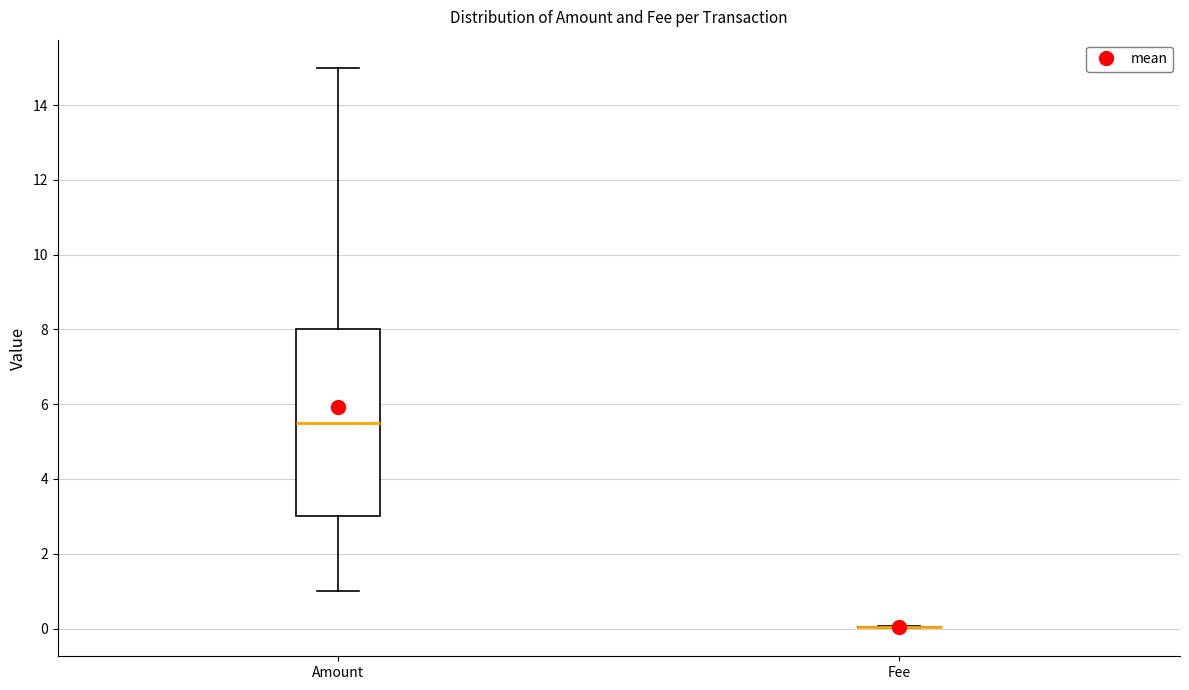

Reading left to right, read every box against the y-axis: the position of its median line, the range the box covers, and the ends of its whiskers. The values are not printed on the chart, so give them approximately, as read against the axis.

Amount: median 5.6, box 3.0 to 8.0, whiskers 1.0 to 15.0
Fee: box collapsed to a line at 0.0, whiskers 0.0 to 0.0